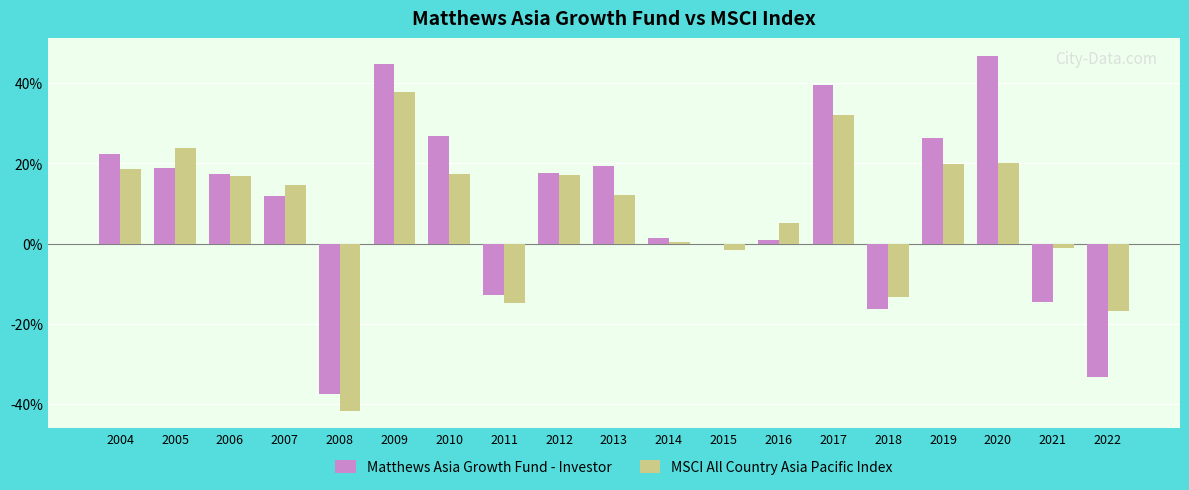

Are the bars horizontal?

No